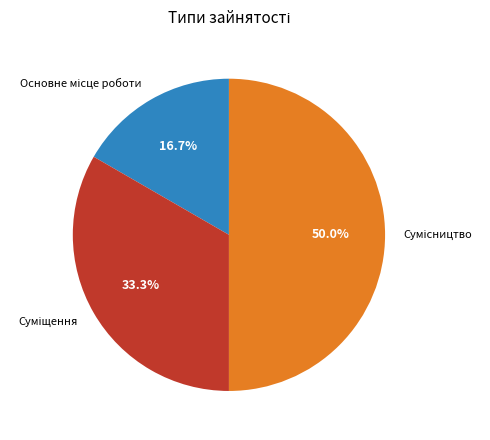

To the nearest percent, what is the average slice percentage?

33%